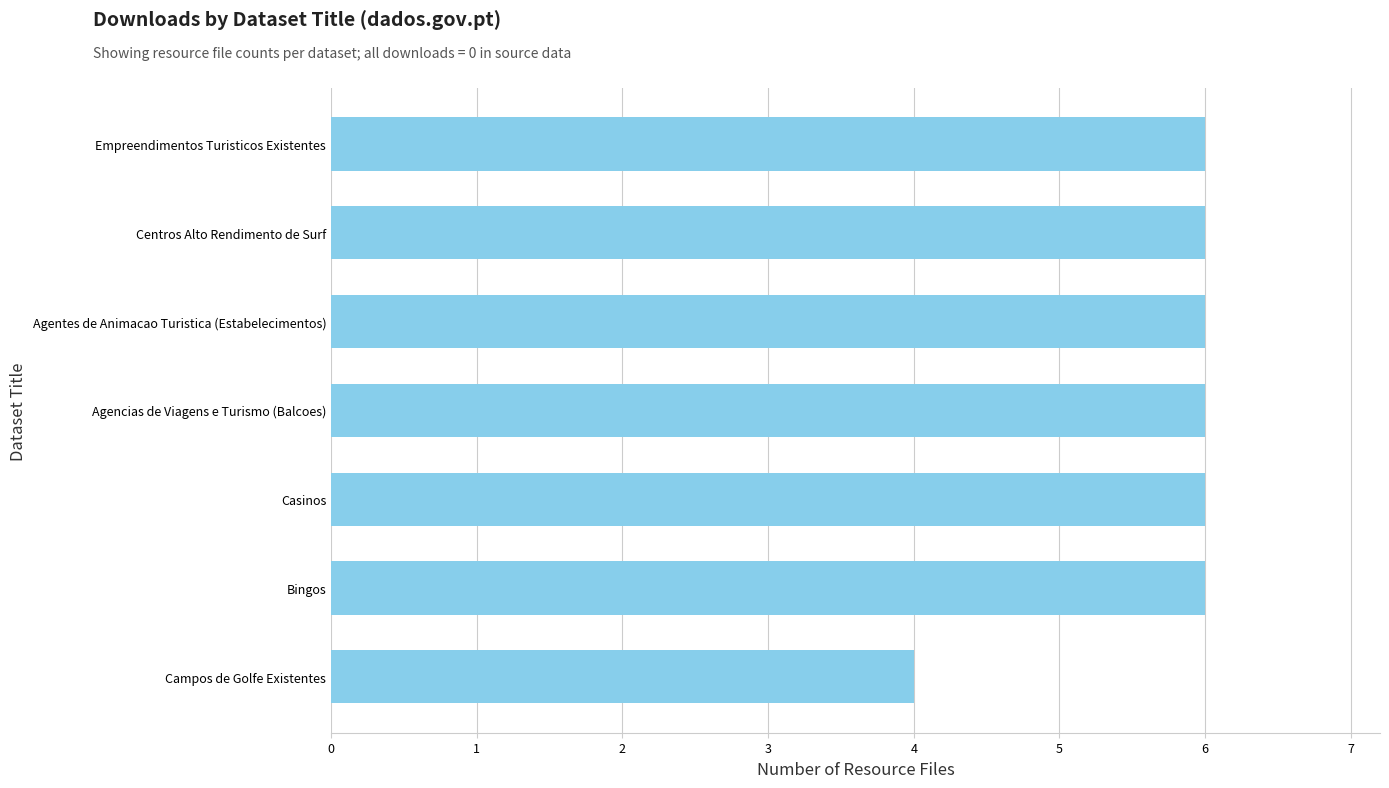

Reading bottom to top, what are all the values shown in this chart?

4	6	6	6	6	6	6